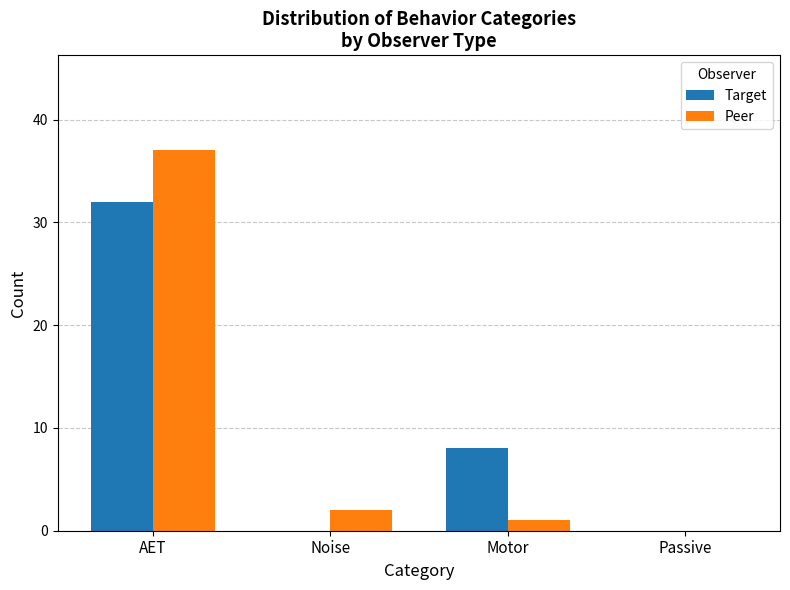

Are the bars grouped side by side (vs. stacked)?

Yes